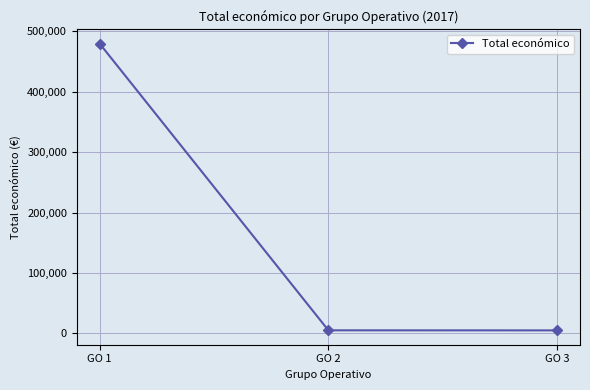

At which category does the chart reach its peak across all series?

GO 1